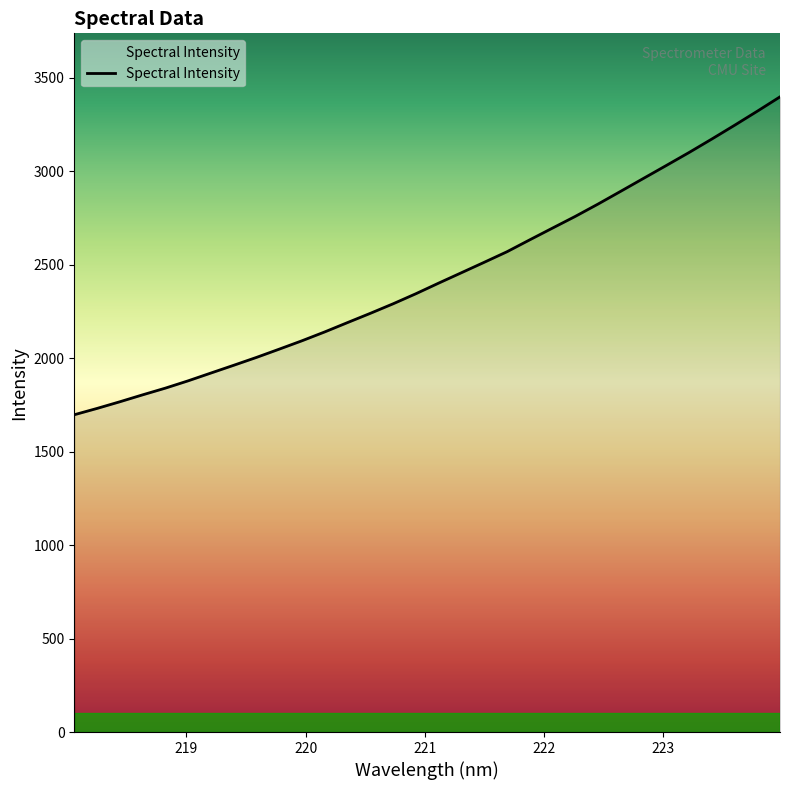

What is the difference between the maximum and minimum values?

1700.1